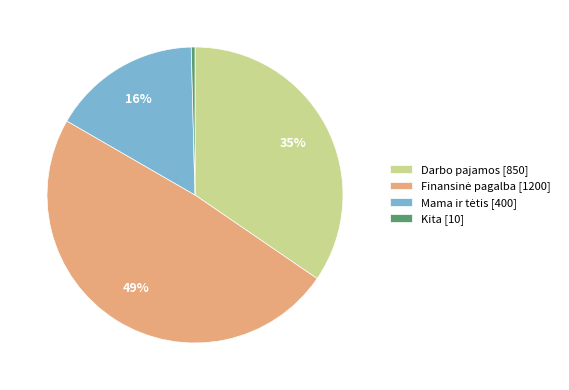

Does Kita [10] account for over 50% of the chart?

No